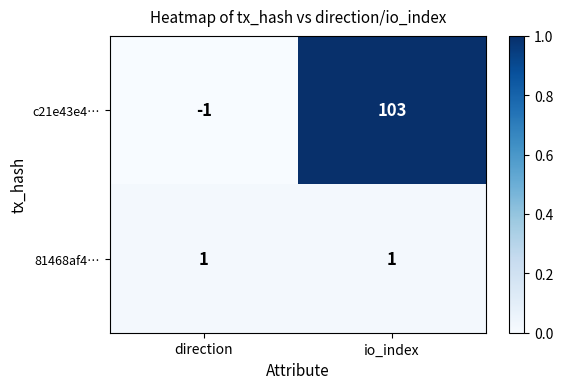

What is the sum of the c21e43e4… values at io_index and direction?

102